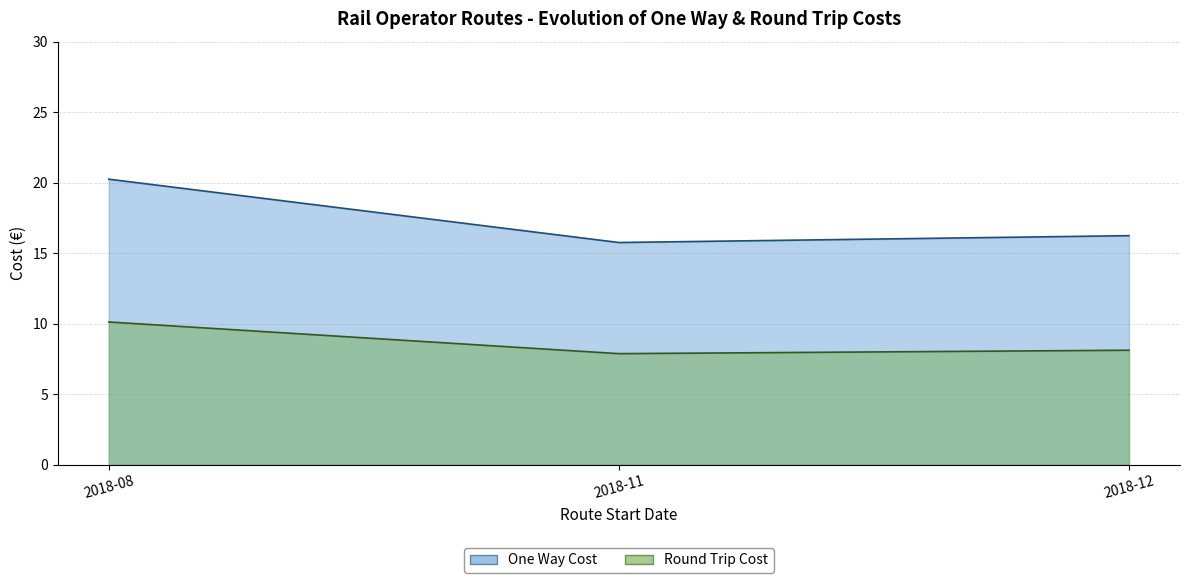

Which series has the largest total across all categories?

One Way Cost